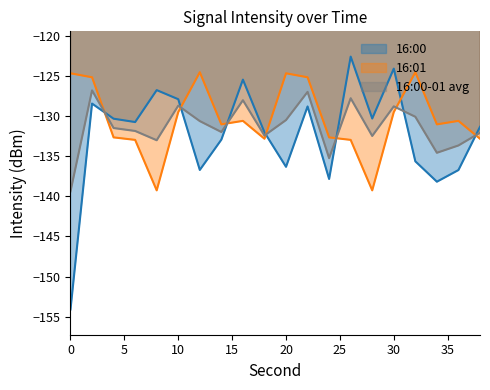

True or false: 16:00-01 avg has more than 2 points higher than both neighbors.

True